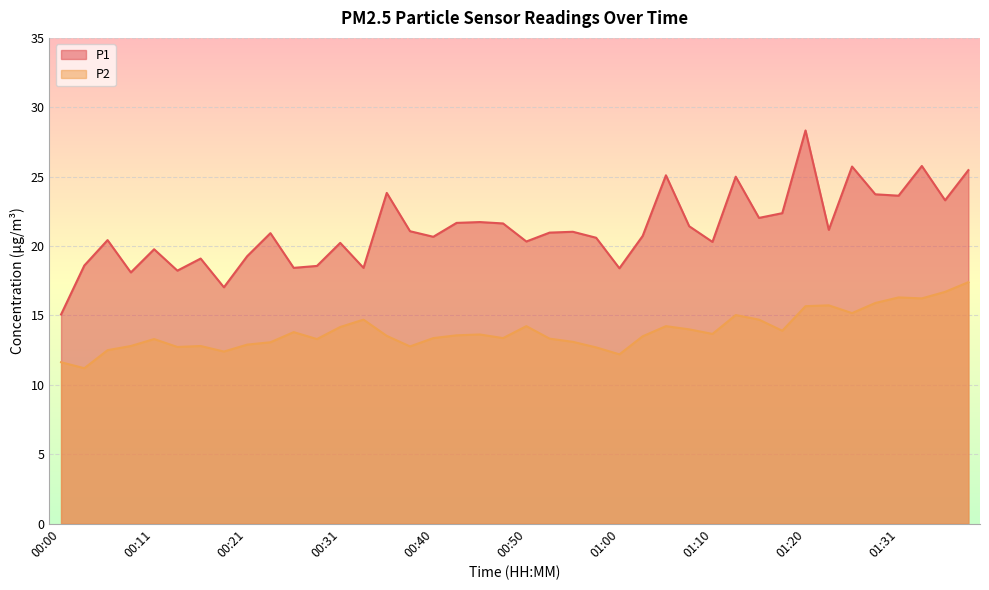

True or false: P1 has a value of 25.7 at 01:26.

True